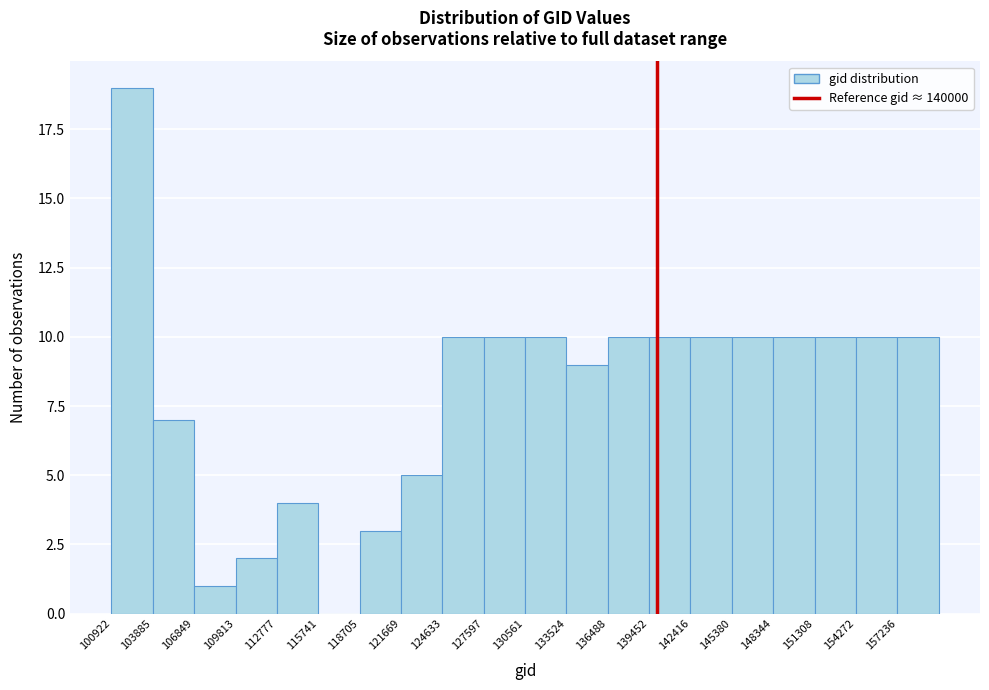

Which range on the x-axis has the tallest bar?

101000 to 104000